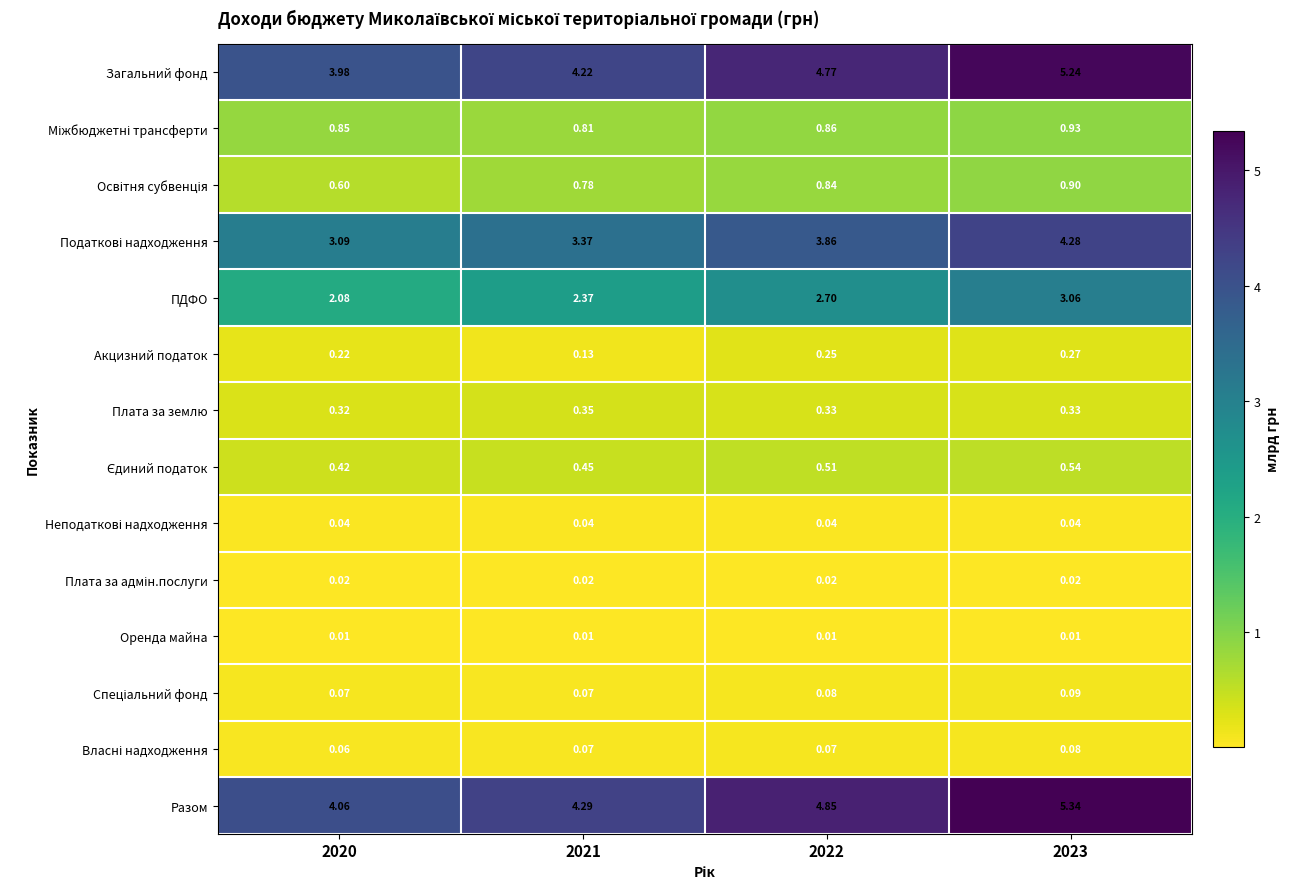

Which series has the largest total across all categories?

Разом